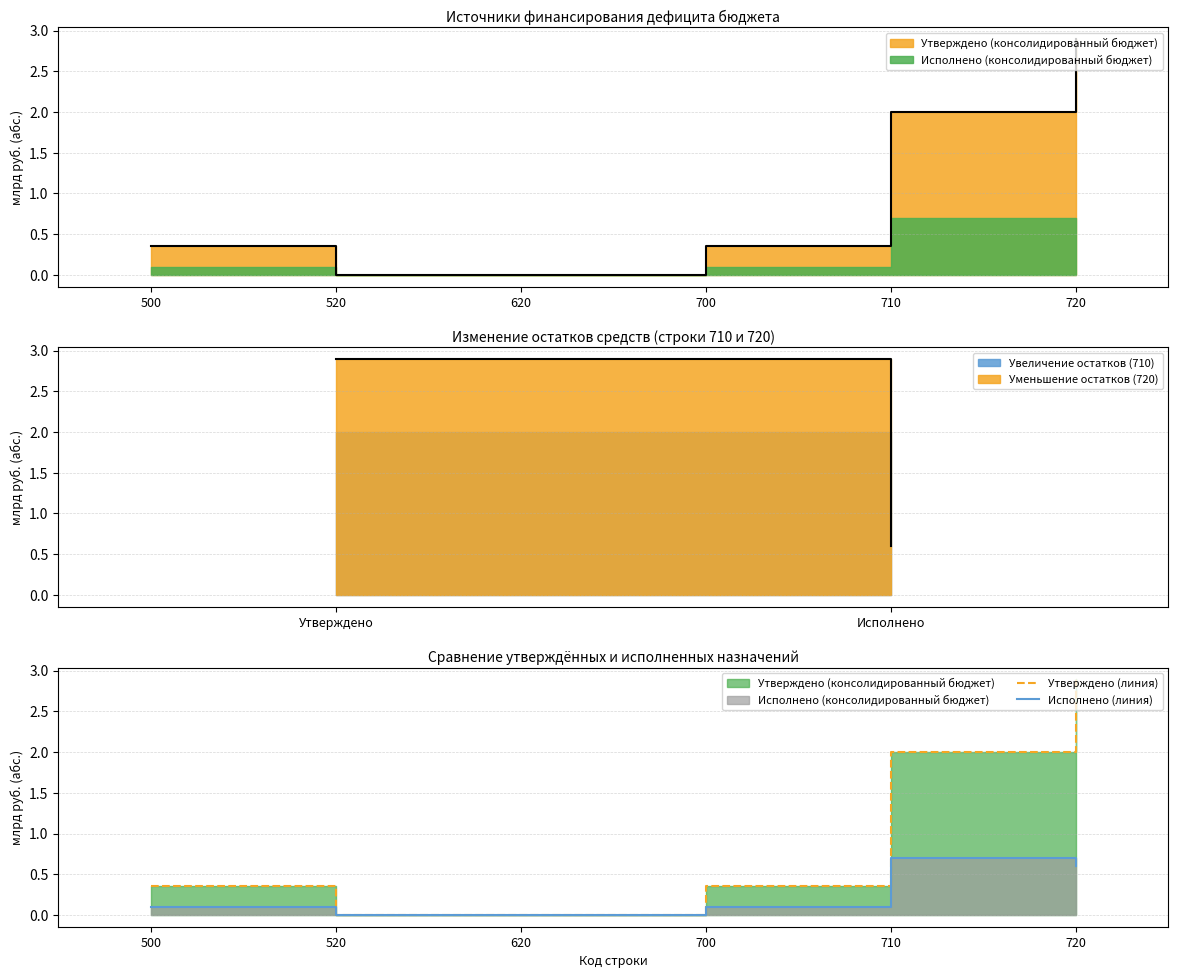

What is the sum of all Исполнено (линия) values?

1.5